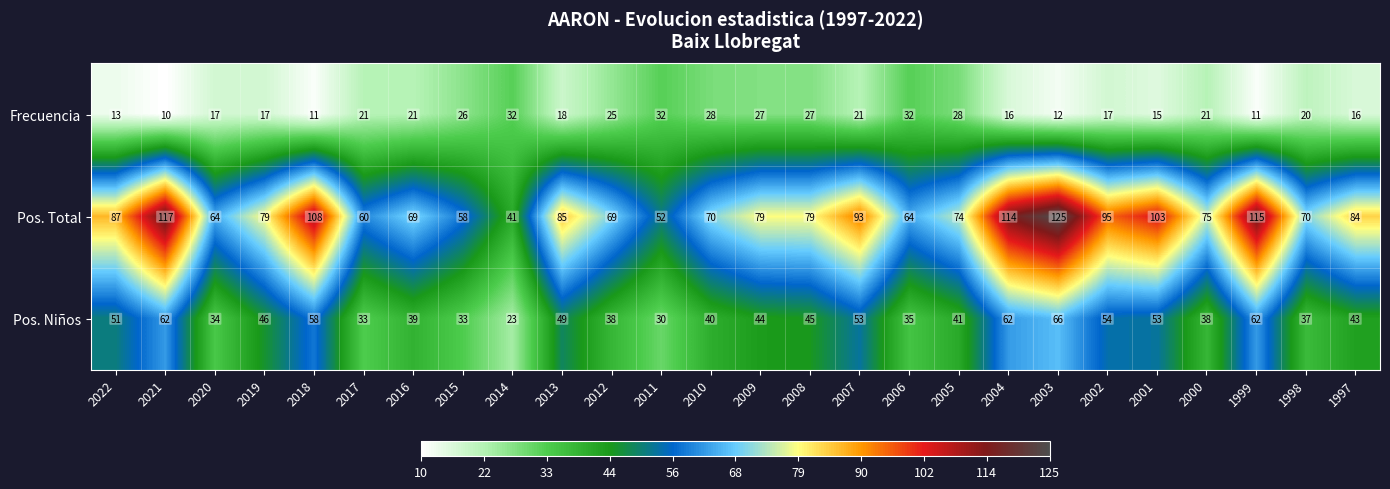

How many data points does each series have?

26